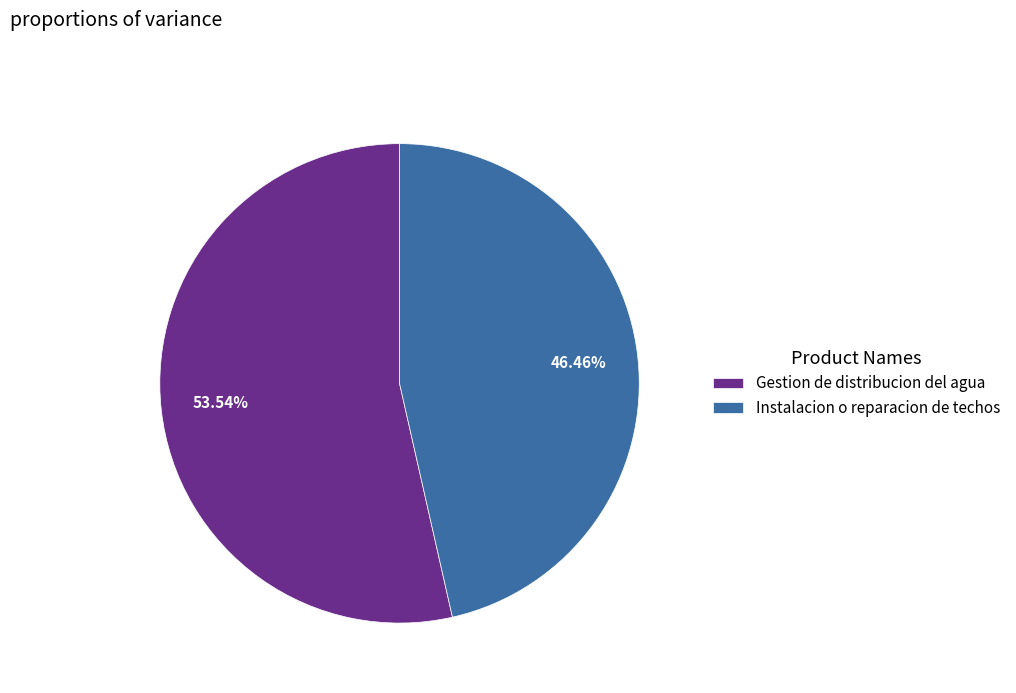

To the nearest percent, what portion does Instalacion o reparacion de techos represent?

46%